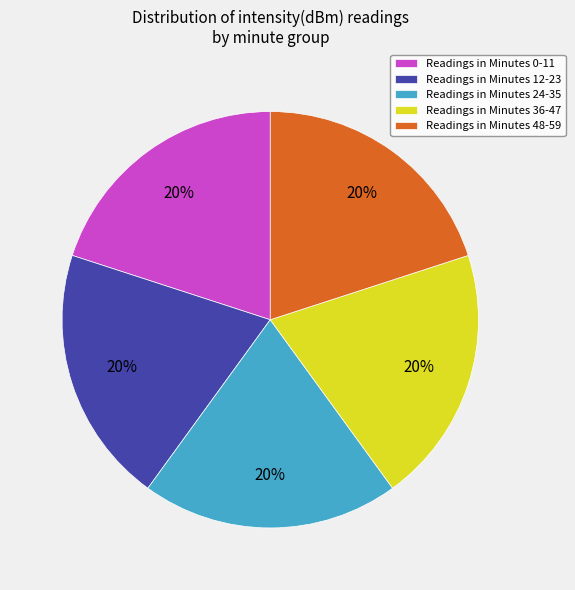

Is the sum of Readings in Minutes 0-11 and Readings in Minutes 24-35 greater than half?

No